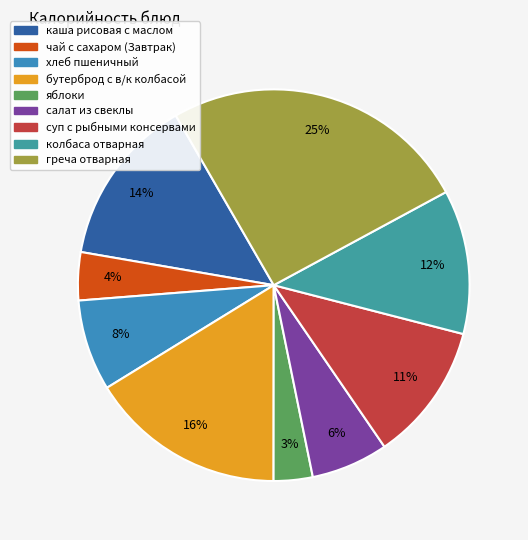

How many slices are in this pie chart?

9